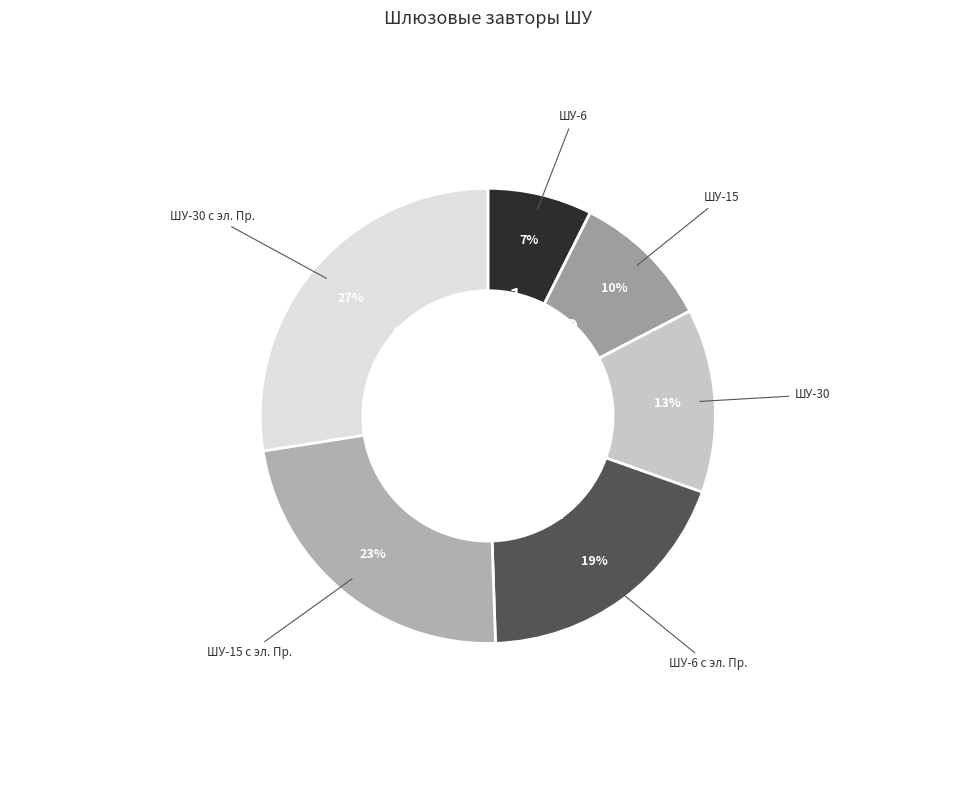

Which category has the biggest portion of the pie?

ШУ-30 с эл. Пр.